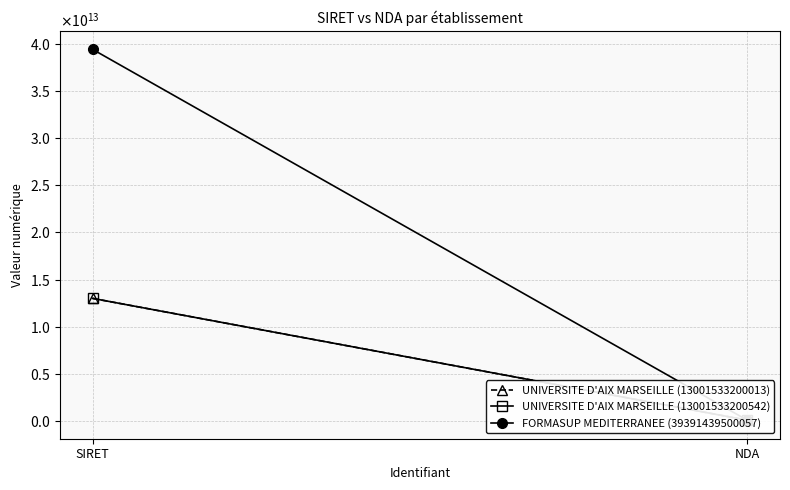

Count the FORMASUP MEDITERRANEE (39391439500057) values in the range 93130972313 to 39391439500057.

2